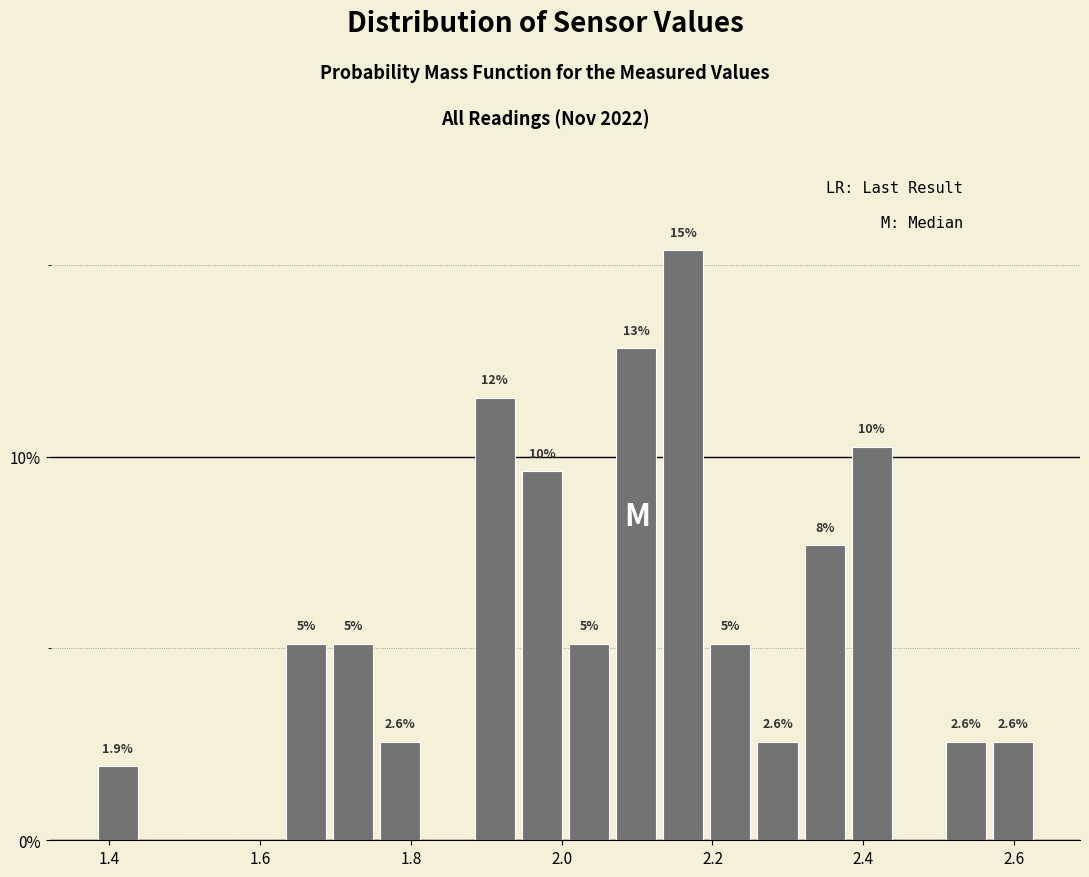

Around what value on the x-axis is the tallest bar? Give the approximate position of its centre, as read against the axis.

2.16